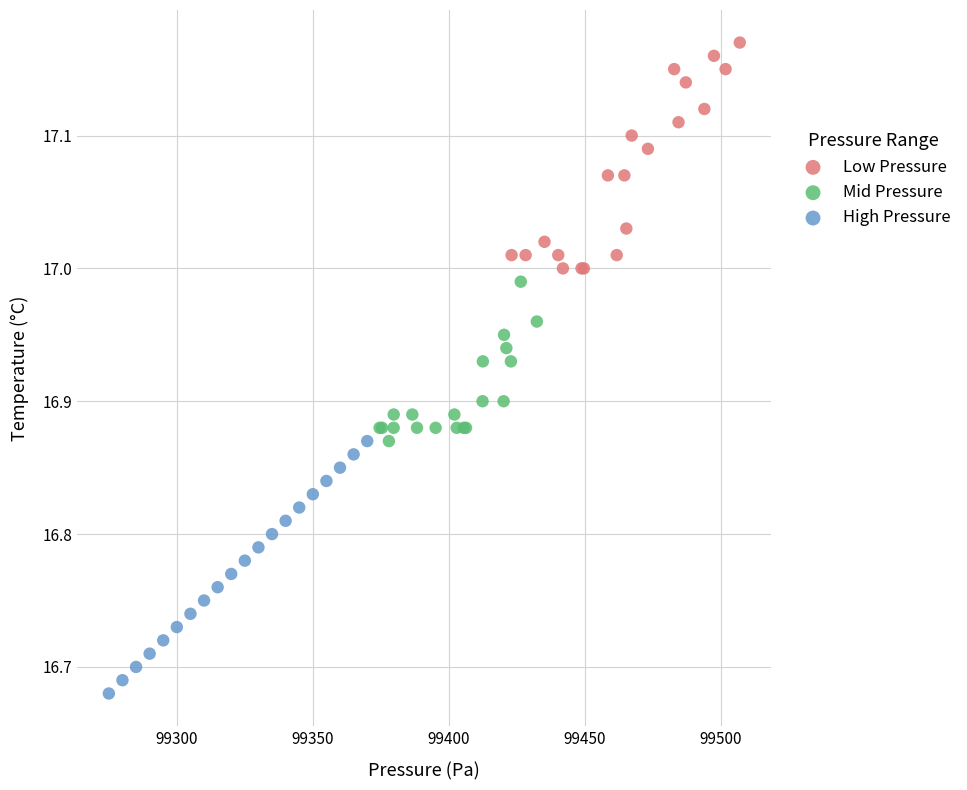

Which series reaches the maximum Y coordinate?

Low Pressure